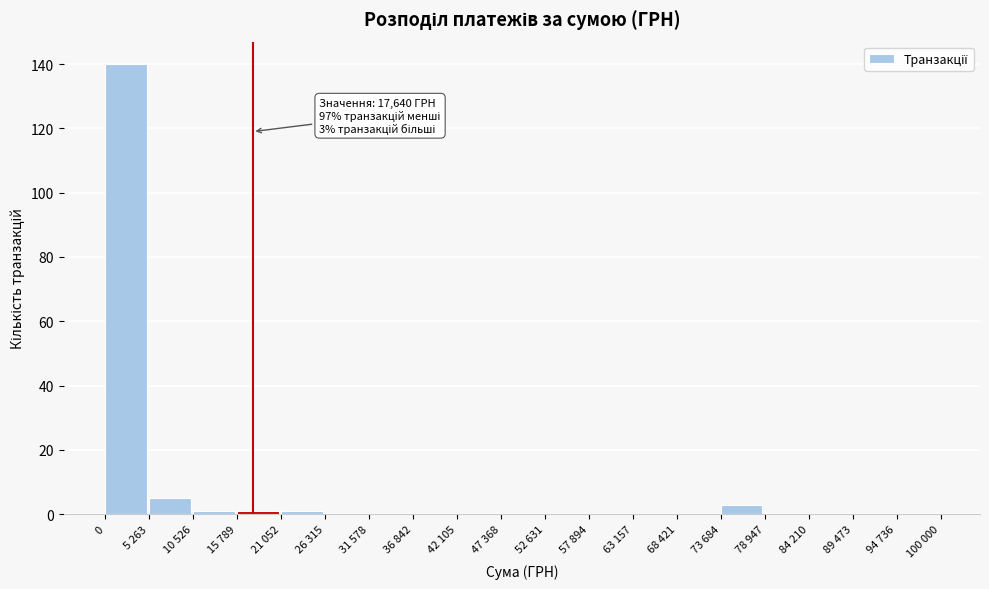

Reading right to left, transcribe all the data shown in this chart.

94 736=0	89 473=0	84 210=0	78 947=0	73 684=3	68 421=0	63 157=0	57 894=0	52 631=0	47 368=0	42 105=0	36 842=0	31 578=0	26 315=0	21 052=1	15 789=1	10 526=1	5 263=5	0=140